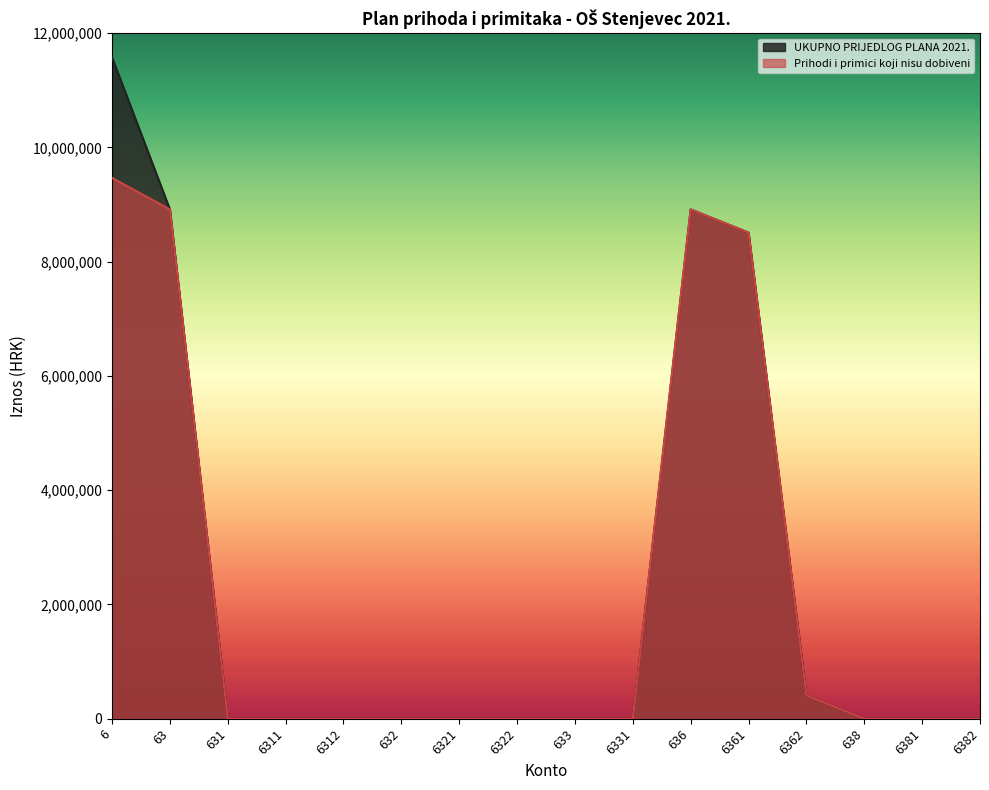

True or false: UKUPNO PRIJEDLOG PLANA 2021. and Prihodi i primici koji nisu dobiveni intersect in this chart.

False